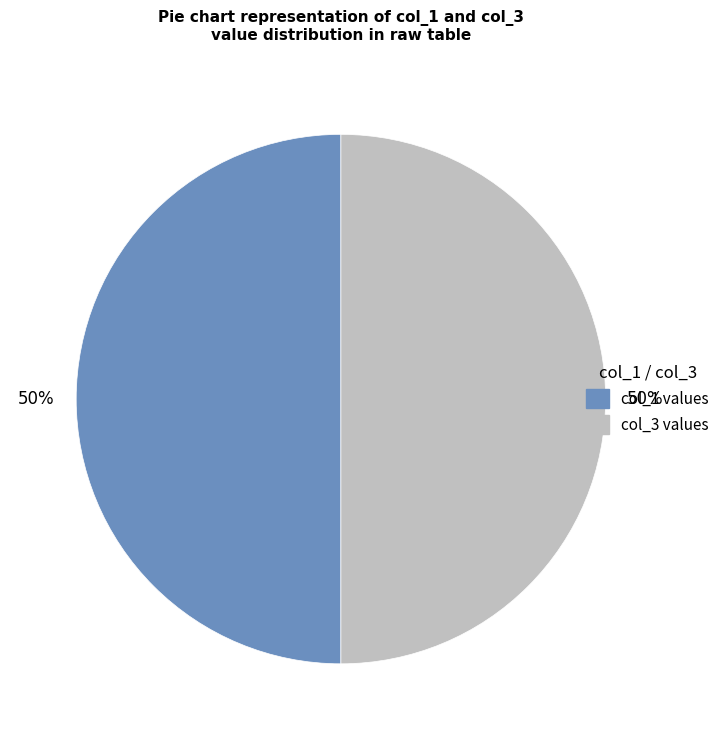

Approximately how many times larger is the value at col_1 values compared to col_3 values?

1.0